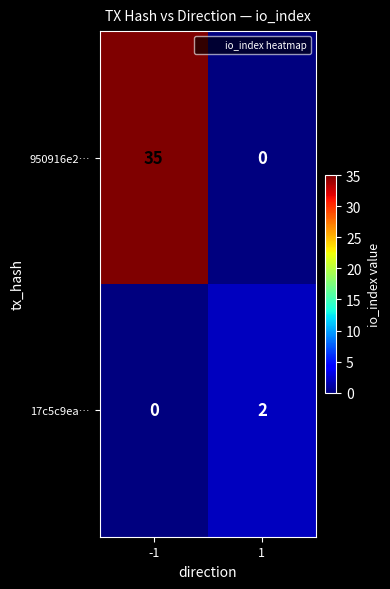

How many categories are shown in the chart?

2